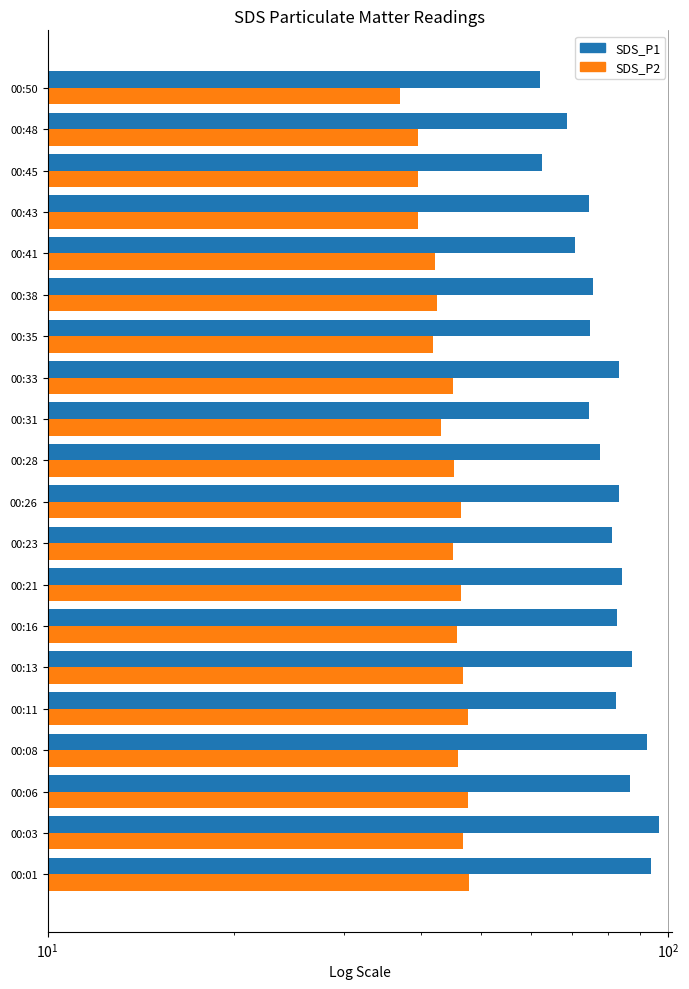

Which series has the largest range (max minus min)?

SDS_P1